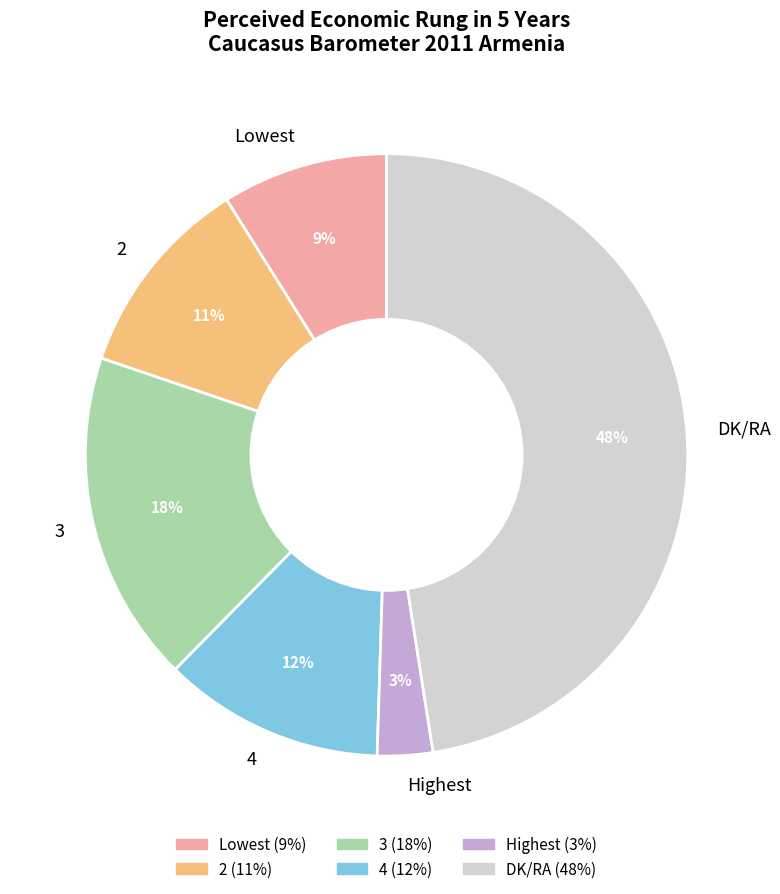

Which slice is the smallest?

Highest